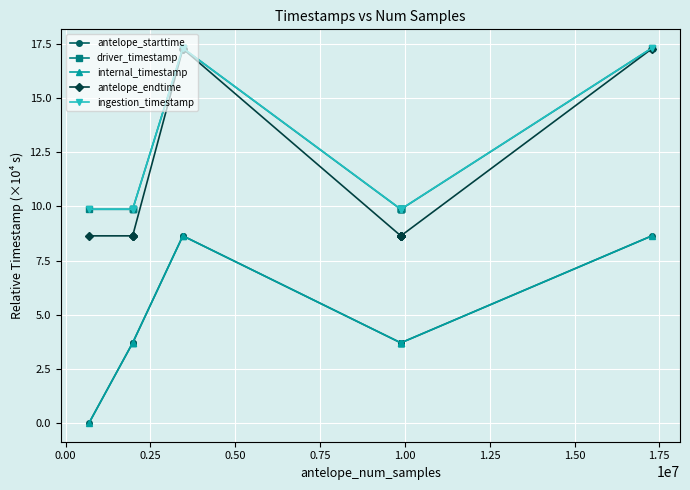

Is this an area chart (filled region under the line)?

No